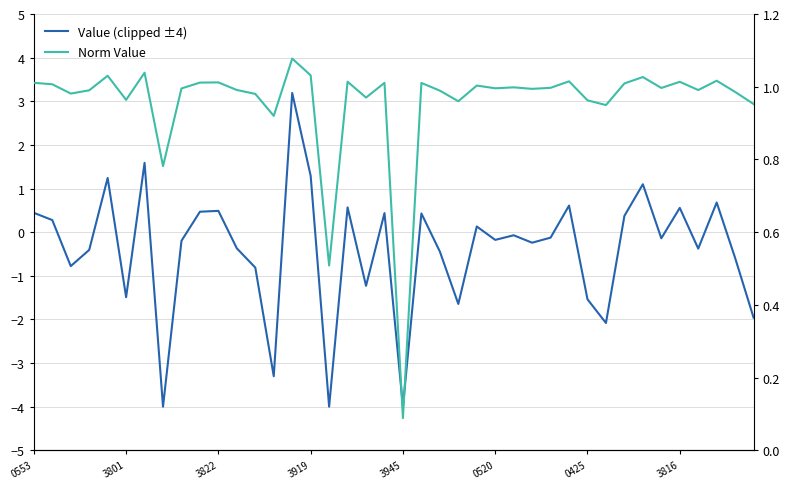

Read the Norm Value value at 3801.

1.0